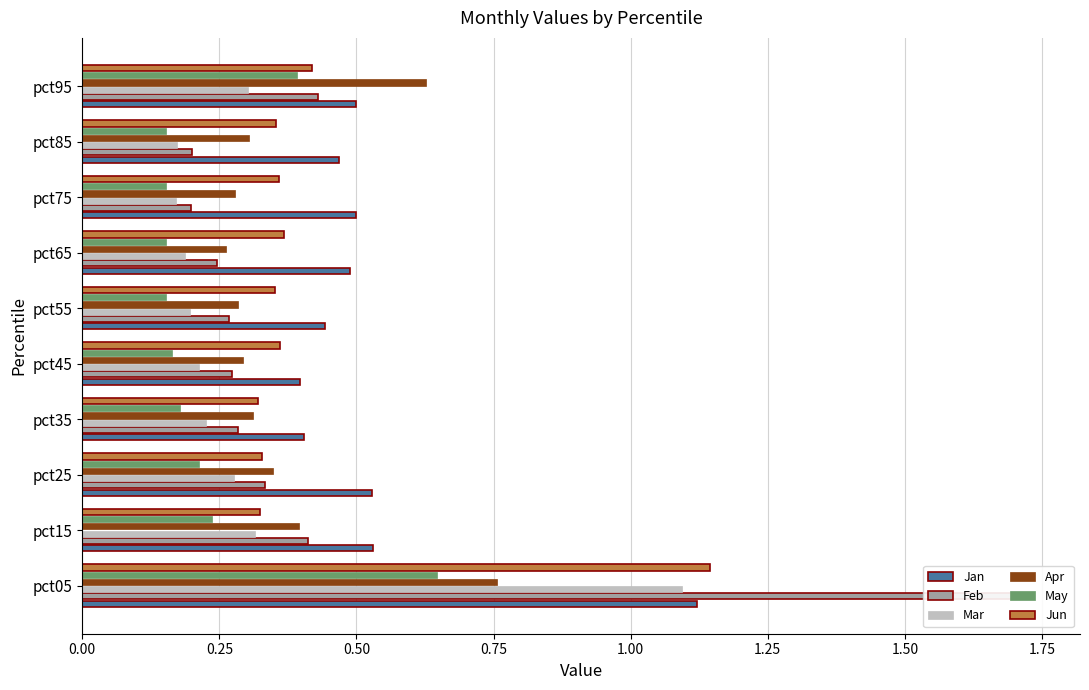

At how many categories does at least one series exceed 1?

1